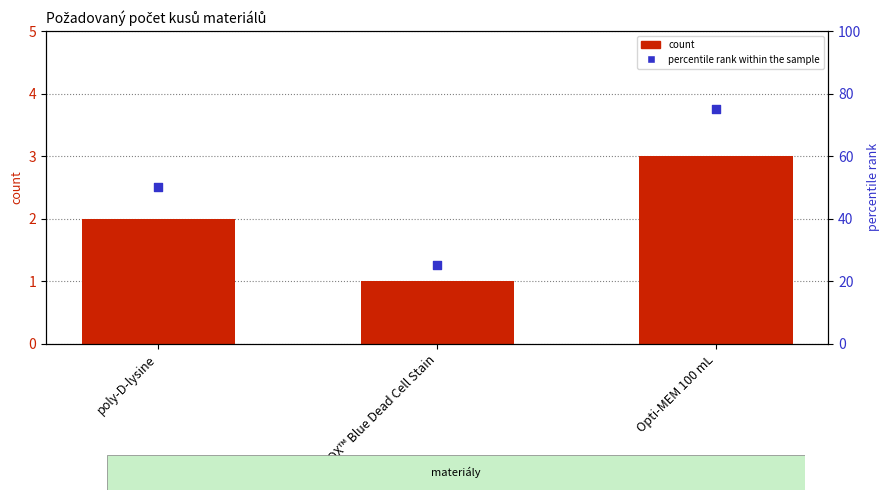

Is the value of count at Opti-MEM 100 mL greater than the value of percentile rank within the sample at poly-D-lysine?

No